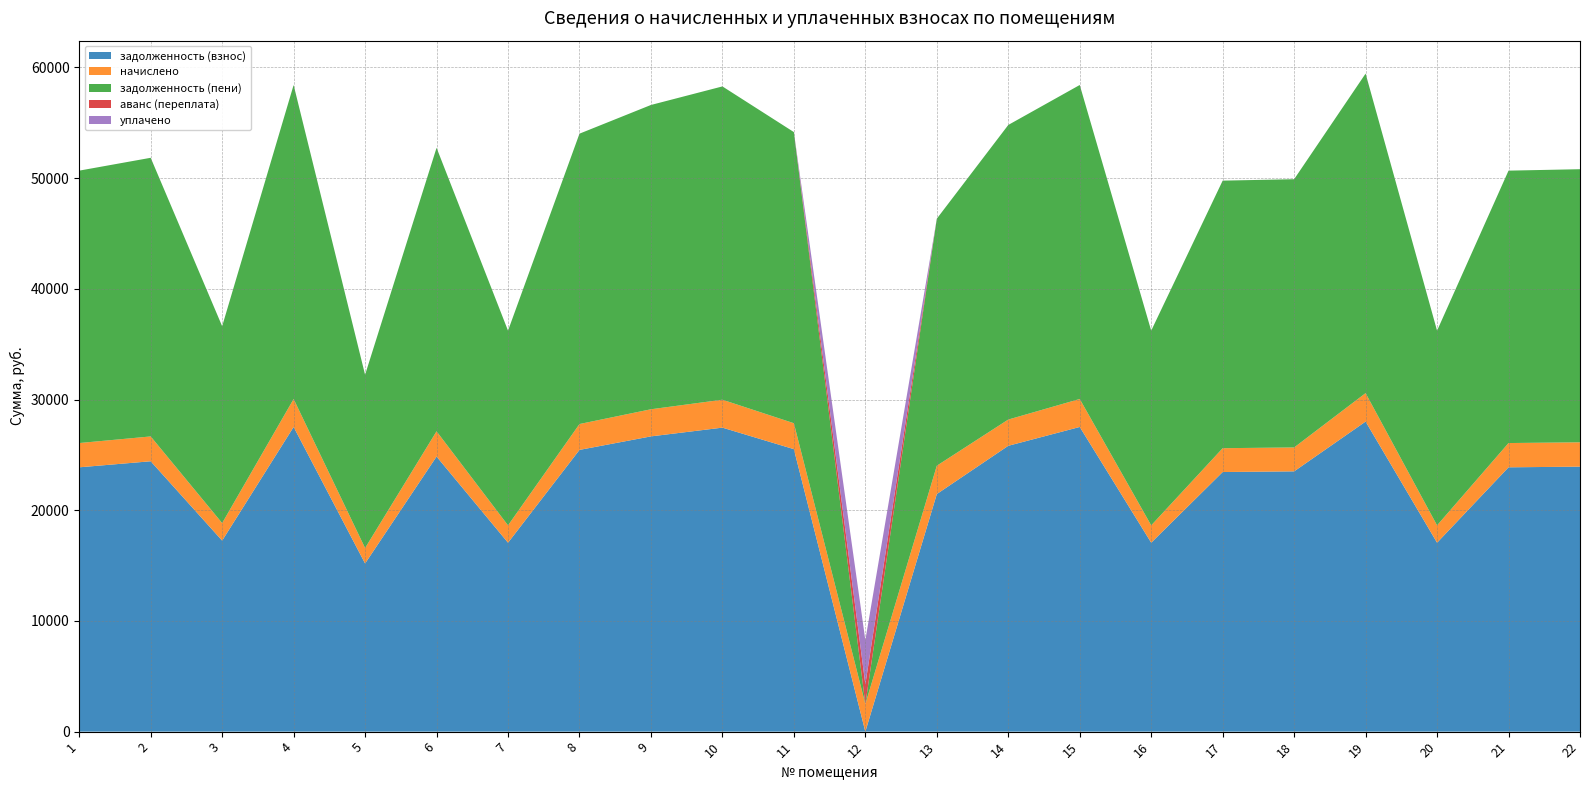

Reading right to left, what are all the values shown in this chart?

задолженность (взнос): 23938.0	23877.1	17066.3	28008.5	23512.7	23451.7	17066.3	27522.5	25821.4	21461.2	0.0	25517.5	27461.8	26672.0	25450.7	17066.3	24849.4	15189.0	27522.5	17254.8	24424.0	23877.1
начислено: 2198.5	2192.9	1567.4	2572.4	2159.5	2153.9	1567.4	2527.7	2371.5	2561.2	2488.7	2343.6	2522.2	2449.6	2337.5	1567.4	2282.2	1395.0	2527.7	1584.7	2243.2	2192.9
задолженность (пени): 24670.8	24608.1	17588.8	28865.9	24232.5	24169.7	17588.8	28365.1	26611.9	22314.9	0.0	26298.7	28302.5	27488.6	26229.8	17588.8	25610.1	15654.0	28365.1	17783.0	25171.7	24608.1
аванс (переплата): 0.0	0.0	0.0	0.0	0.0	0.0	0.0	0.0	0.0	0.0	1778.9	0.0	0.0	0.0	0.0	0.0	0.0	0.0	0.0	0.0	0.0	0.0
уплачено: 0.0	0.0	0.0	0.0	0.0	0.0	0.0	0.0	0.0	0.0	4000.0	0.0	0.0	0.0	0.0	0.0	0.0	0.0	0.0	0.0	0.0	0.0